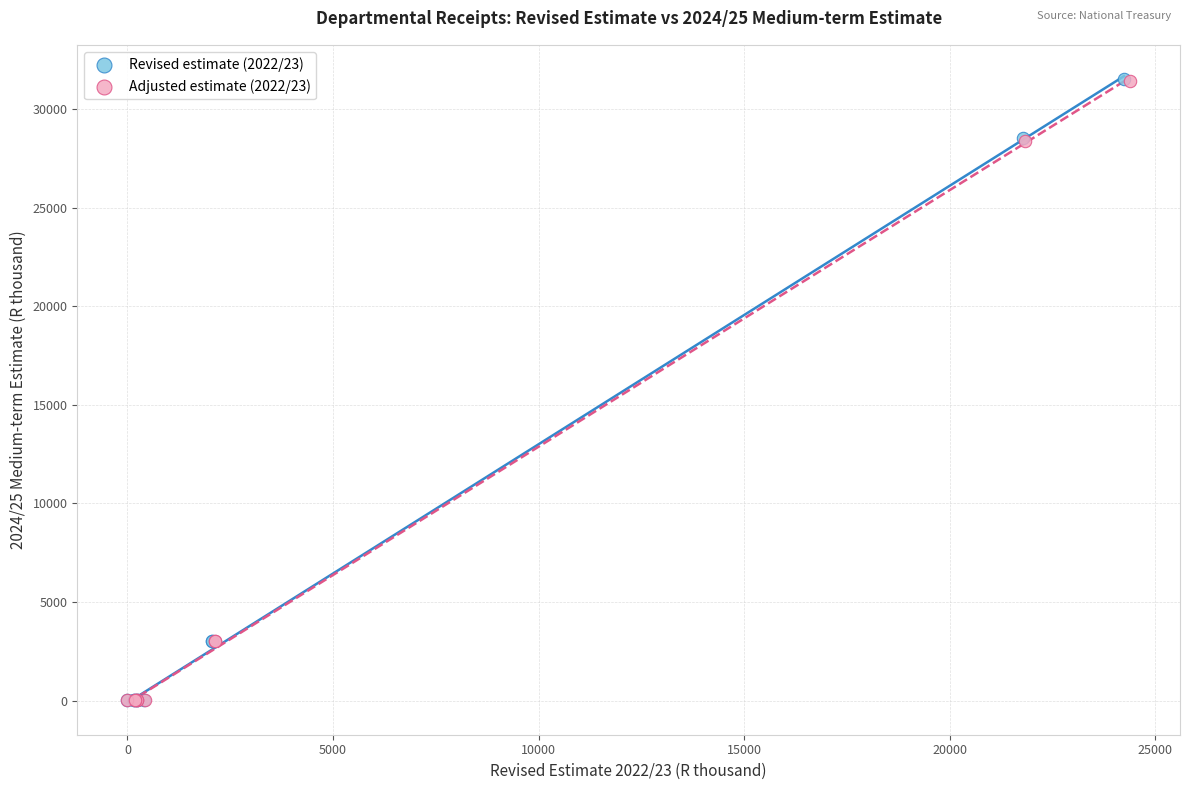

What are all the series names shown in the legend?

Revised estimate (2022/23), Adjusted estimate (2022/23)